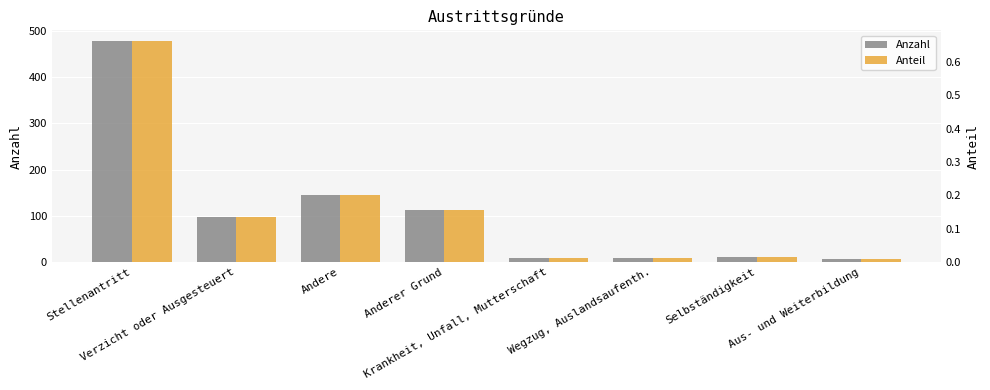

What value does the Anzahl series have at Selbständigkeit?

10.0